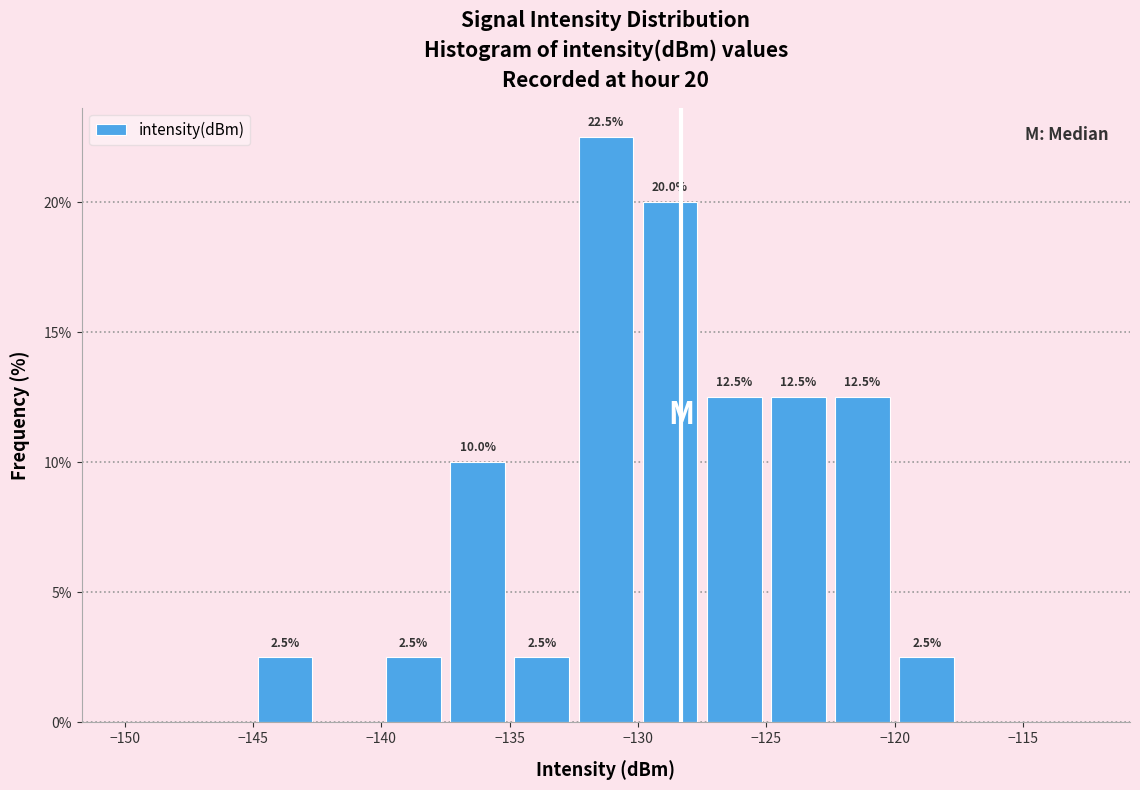

Over which range of the x-axis is the bar tallest?

-132.5 to -130.0